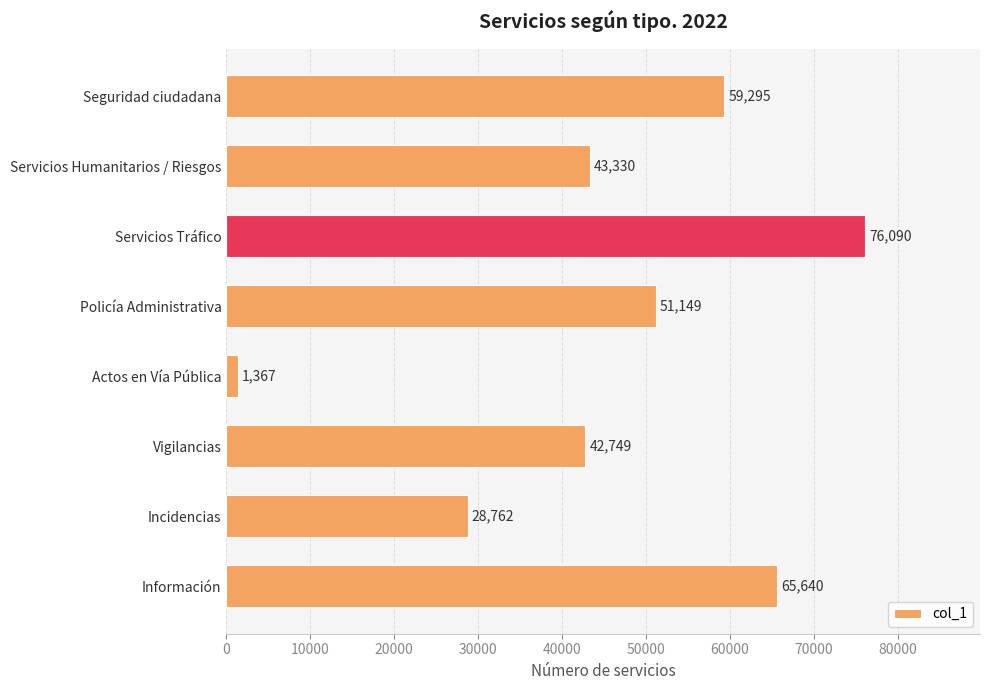

Rank the categories by value from lowest to highest.

Actos en Vía Pública, Incidencias, Vigilancias, Servicios Humanitarios / Riesgos, Policía Administrativa, Seguridad ciudadana, Información, Servicios Tráfico